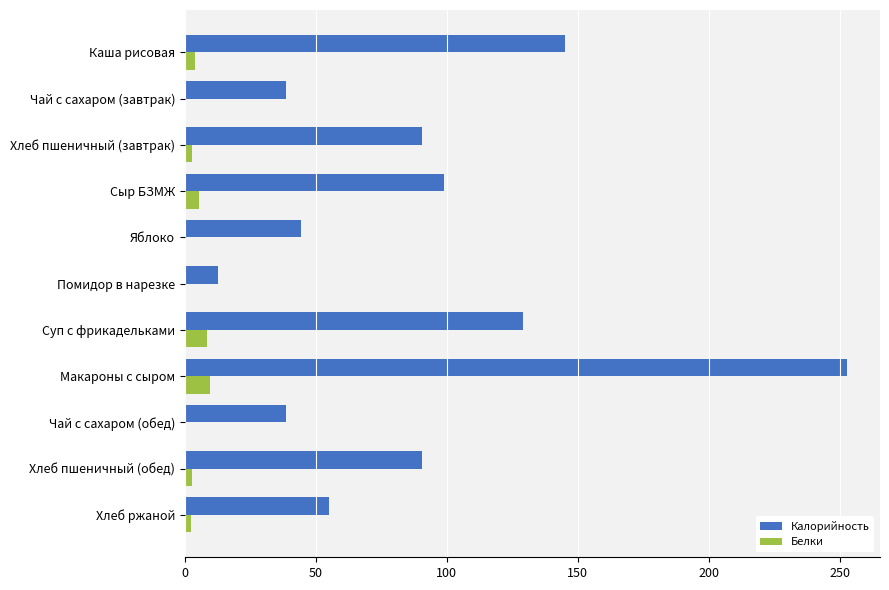

How many series are shown in this chart?

2